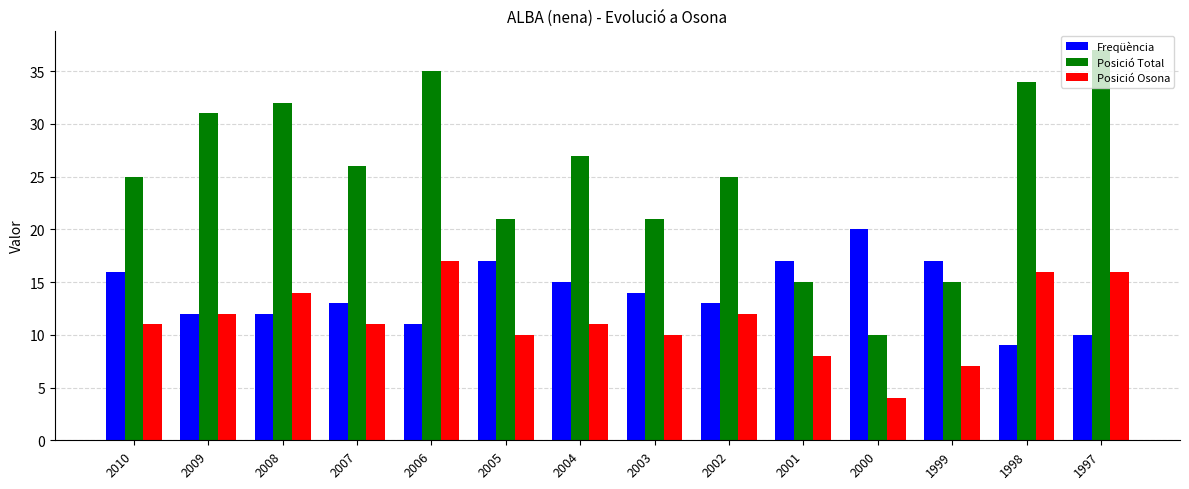

The value of Posició Total at 2006 is 35. True or false?

True